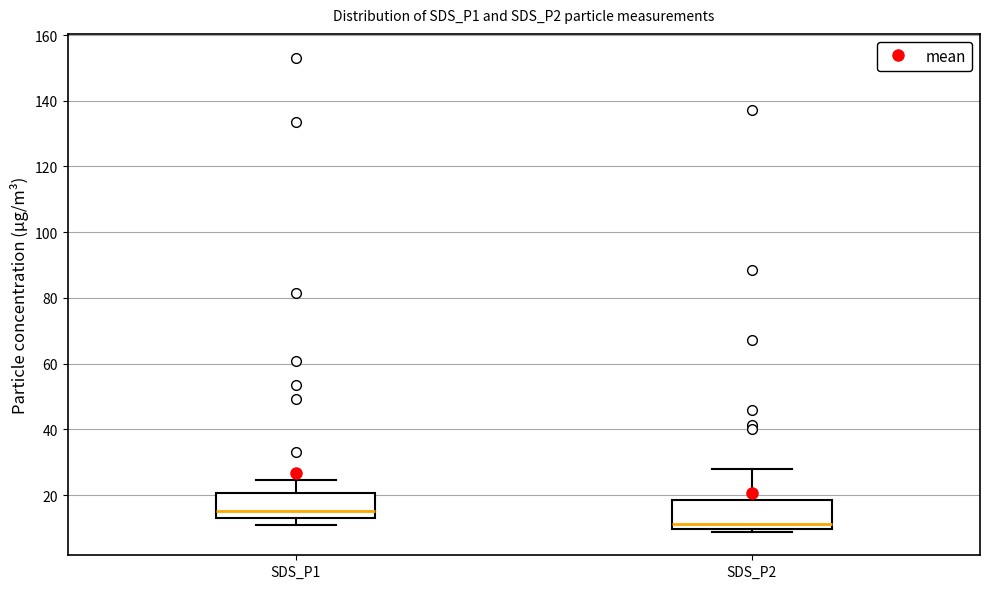

Reading left to right, read every box against the y-axis: the position of its median line, the range the box covers, and the ends of its whiskers. The values are not printed on the chart, so give them approximately, as read against the axis.

SDS_P1: median 16, box 14 to 20, whiskers 12 to 24
SDS_P2: median 12, box 10 to 18, whiskers 8 to 28